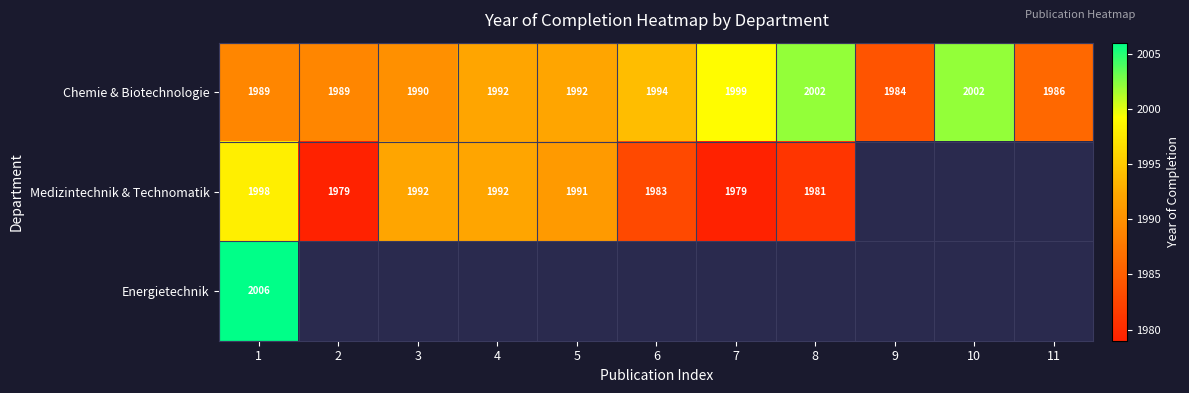

How many categories are shown in the chart?

11